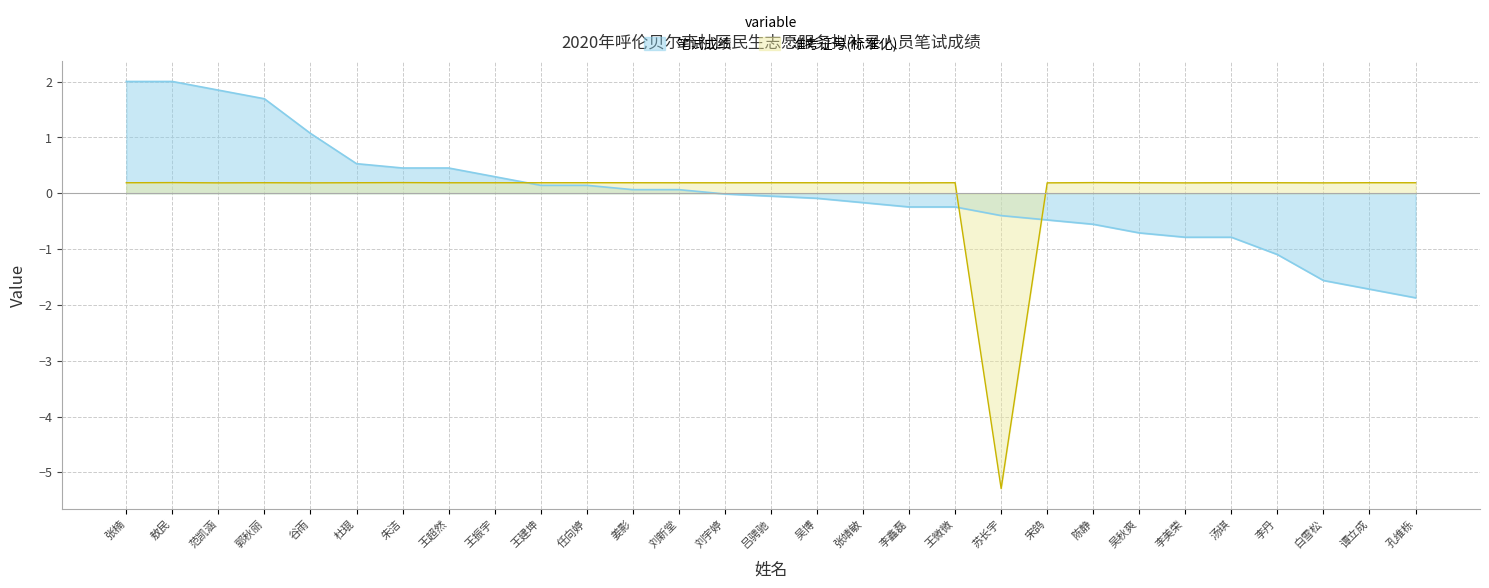

List the series in order of their overall mean, lowest first.

准考证号(万), 笔试成绩